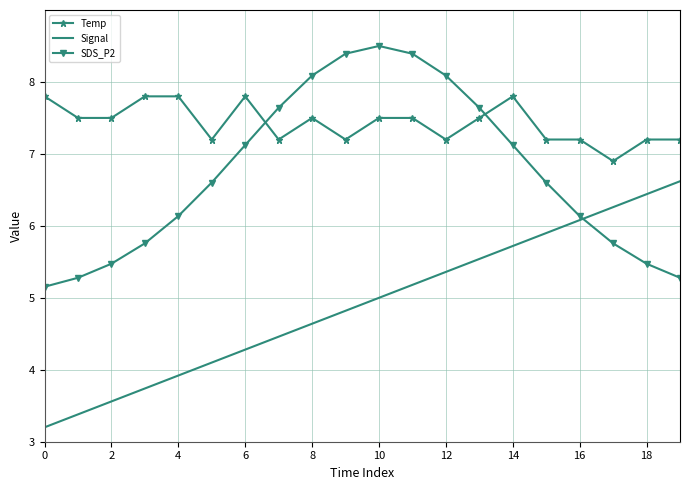

How many categories are shown in the chart?

20